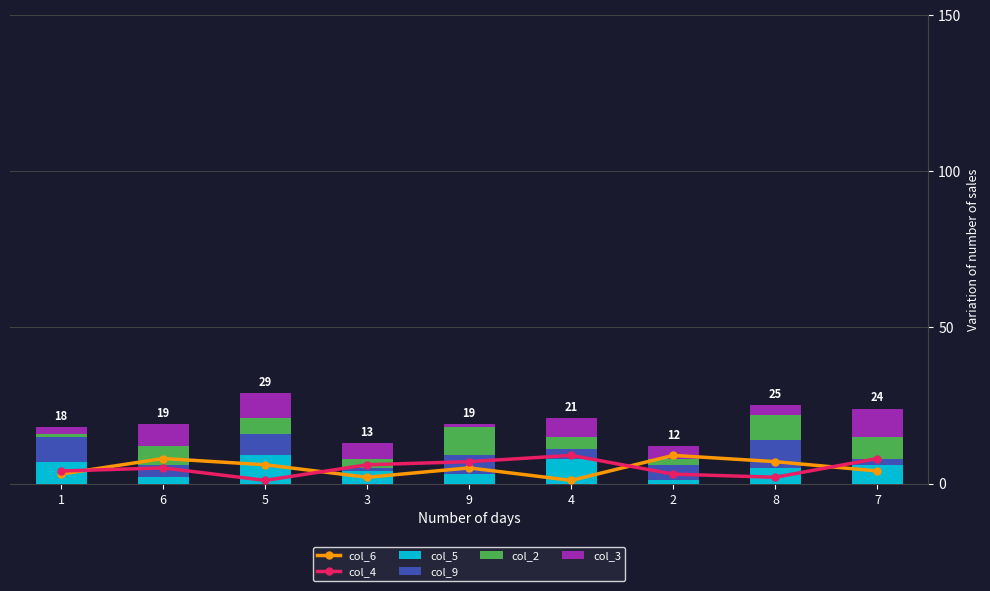

Reading right to left, extract all data points from this chart.

col_6: 4	7	9	1	5	2	6	8	3
col_4: 8	2	3	9	7	6	1	5	4
col_5: 6	5	1	8	3	4	9	2	7
col_9: 2	9	5	3	6	1	7	4	8
col_2: 7	8	2	4	9	3	5	6	1
col_3: 9	3	4	6	1	5	8	7	2